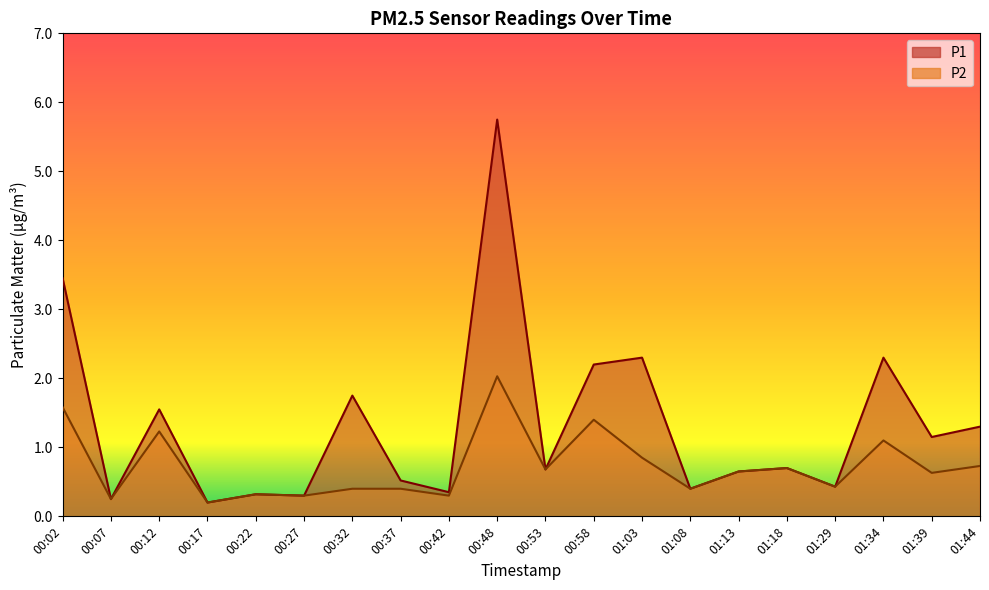

Is the value of P2 at 00:58 greater than the value of P1 at 01:18?

Yes